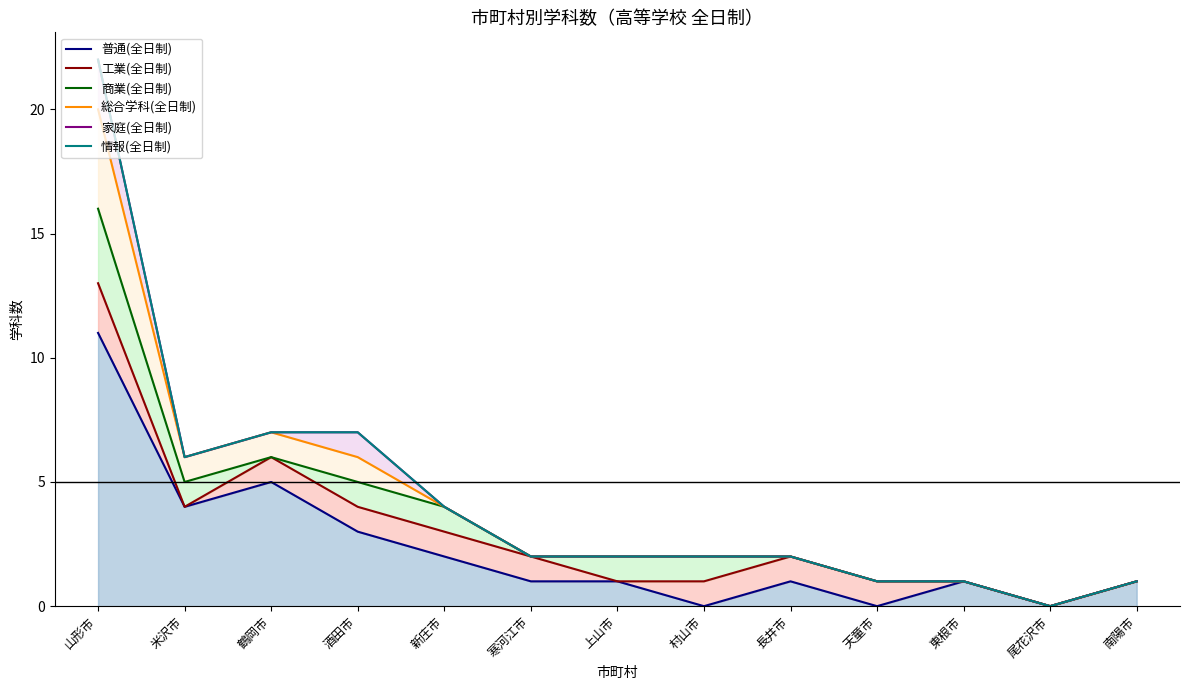

What are all the series names shown in the legend?

普通(全日制), 工業(全日制), 商業(全日制), 総合学科(全日制), 家庭(全日制), 情報(全日制)